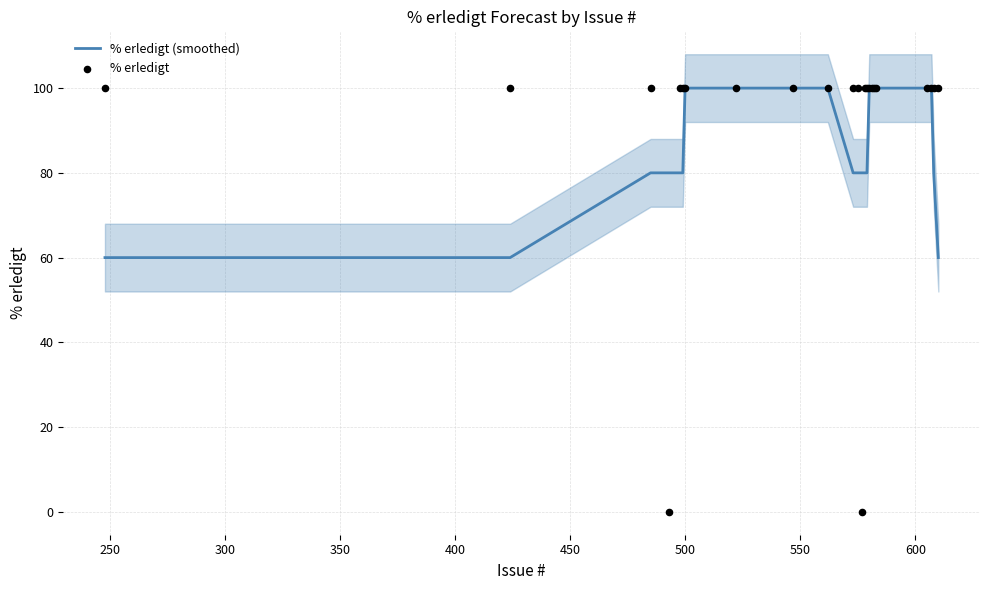

What is the highest value of the % erledigt (smoothed) series?

100